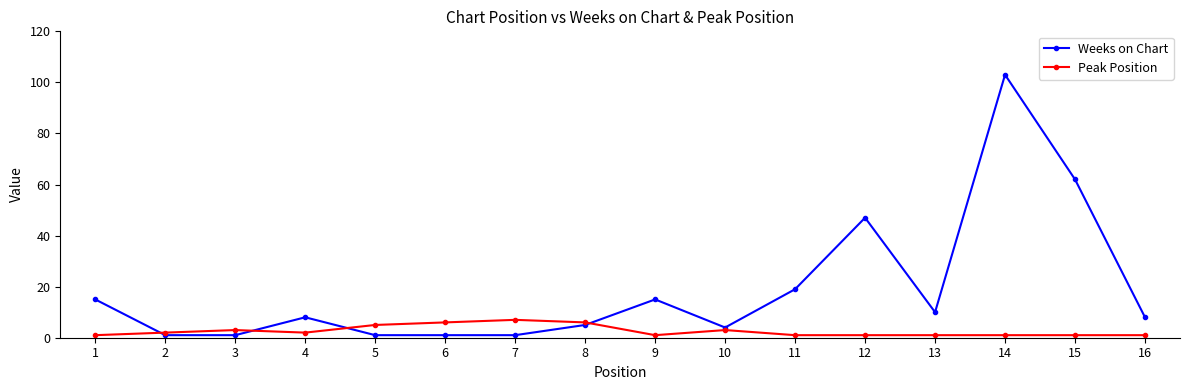

Rank the series by their average value, from highest to lowest.

Weeks on Chart, Peak Position